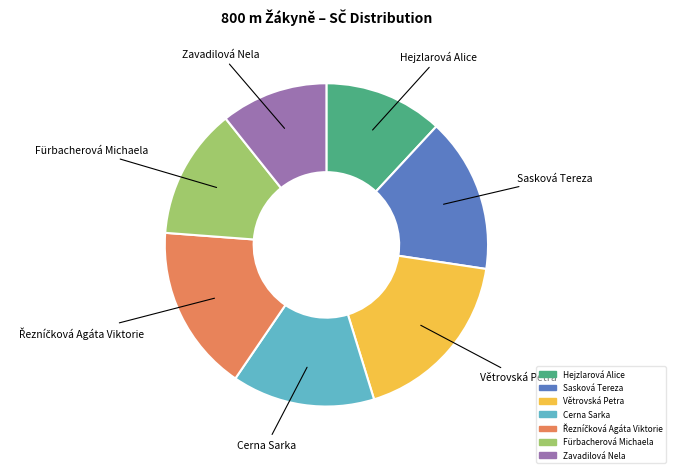

Is there any slice that represents more than half of the pie?

No